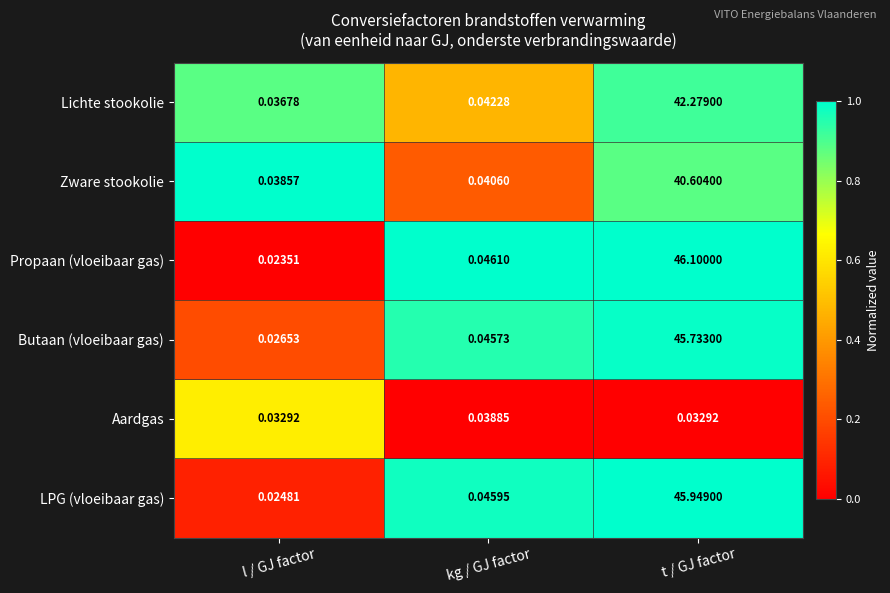

Which label corresponds to the smallest value in the chart?

l / GJ factor